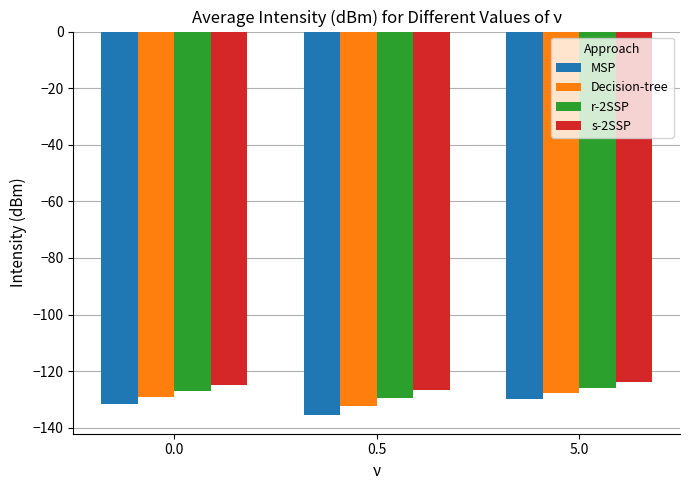

Which series has the largest total across all categories?

s-2SSP